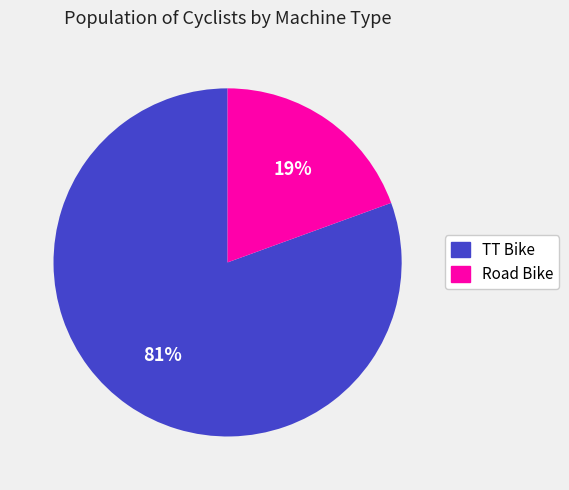

How many segments does this pie chart have?

2